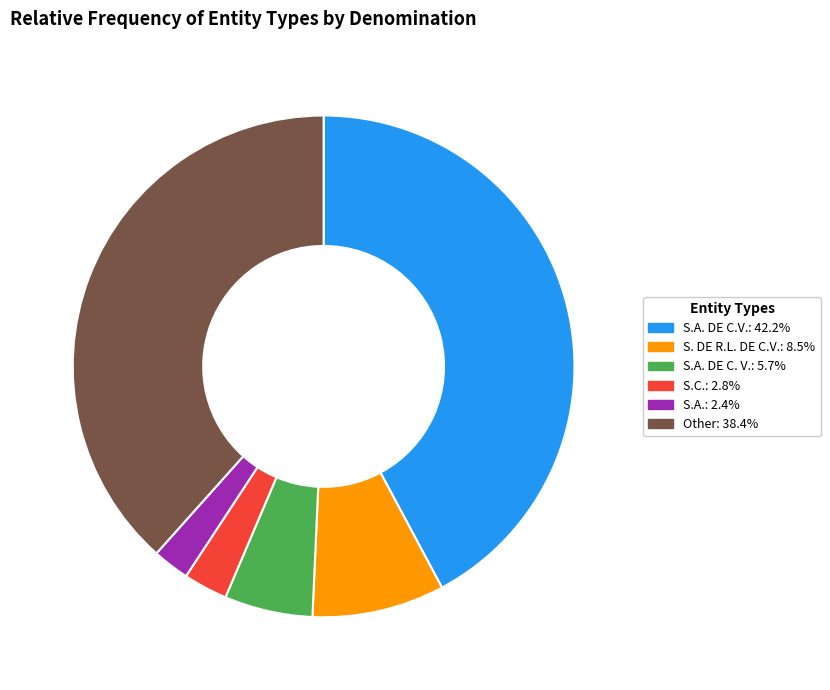

Do S.A. DE C.V.: 42.2% and S. DE R.L. DE C.V.: 8.5% together represent more than half of the pie?

Yes